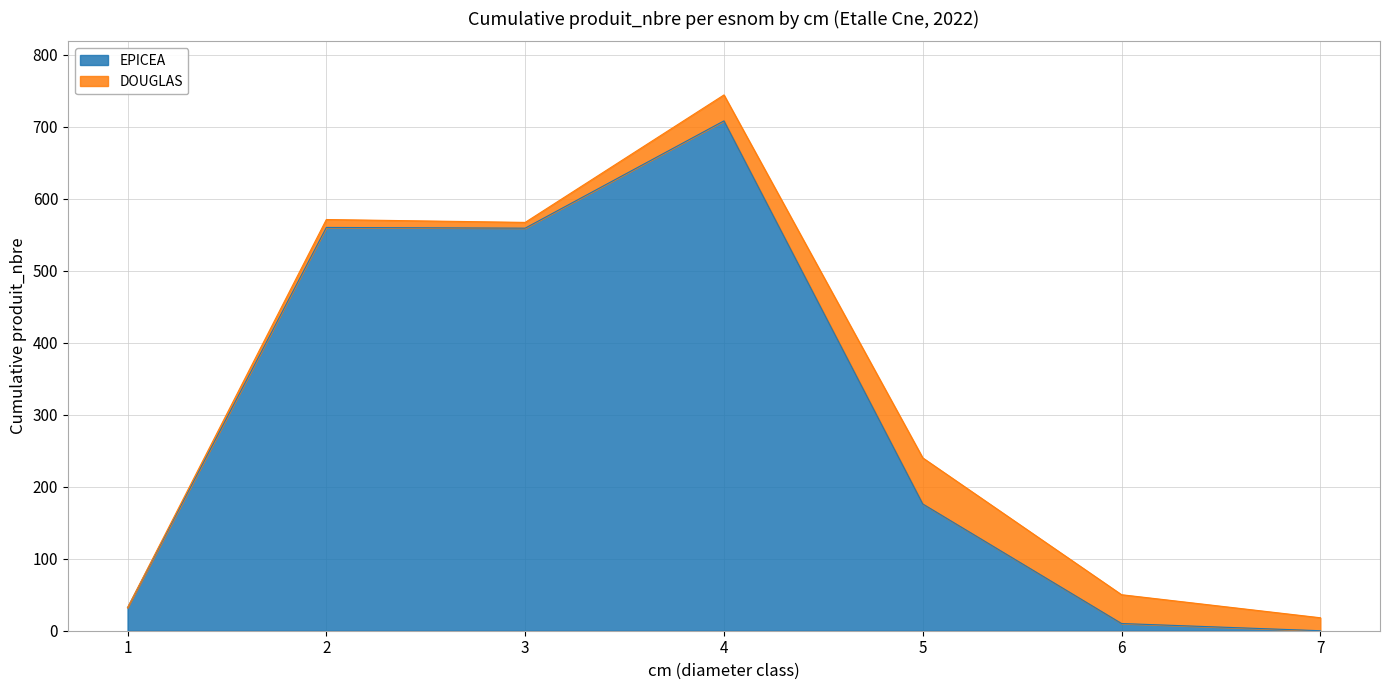

At which label is the value closest to 354?

5